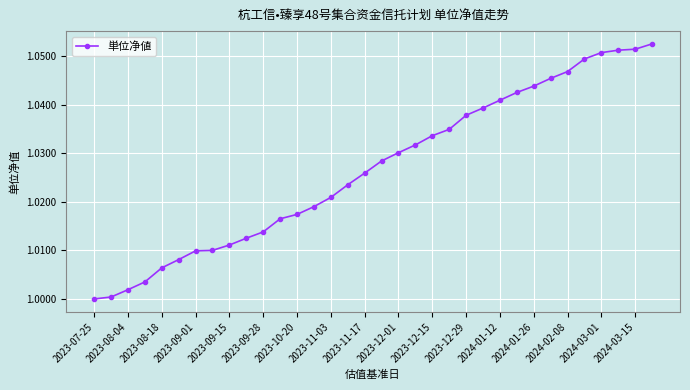

What is the sum of all values?

34.9